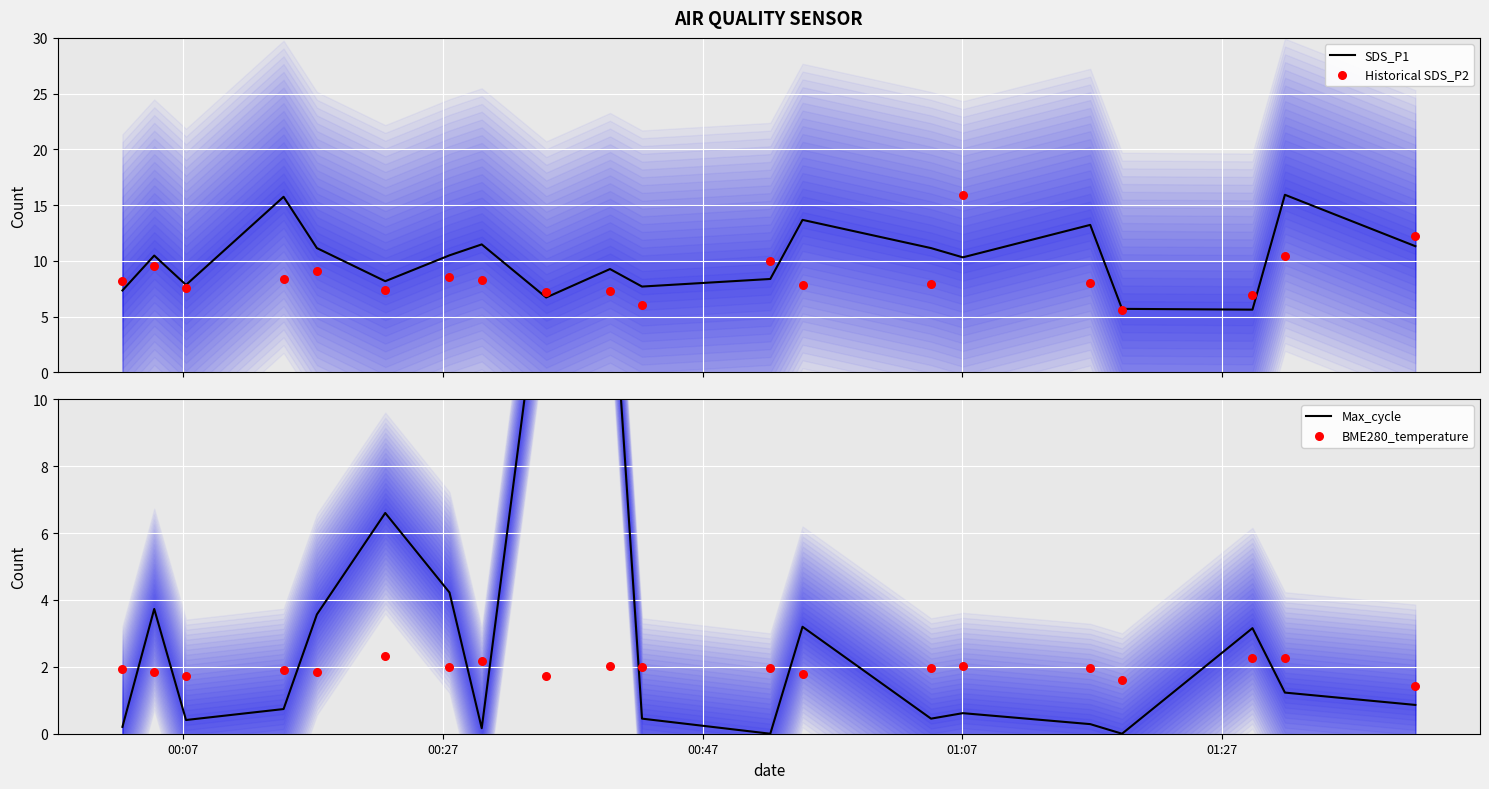

Which series reaches the minimum Y coordinate?

Max_cycle